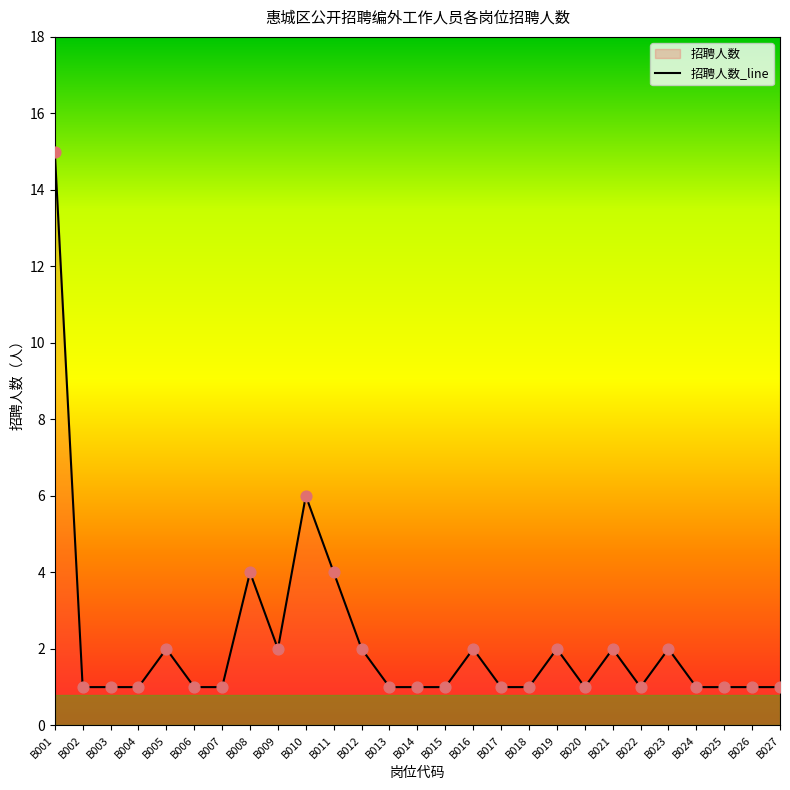

Between B012 and B011, which is larger?

B011